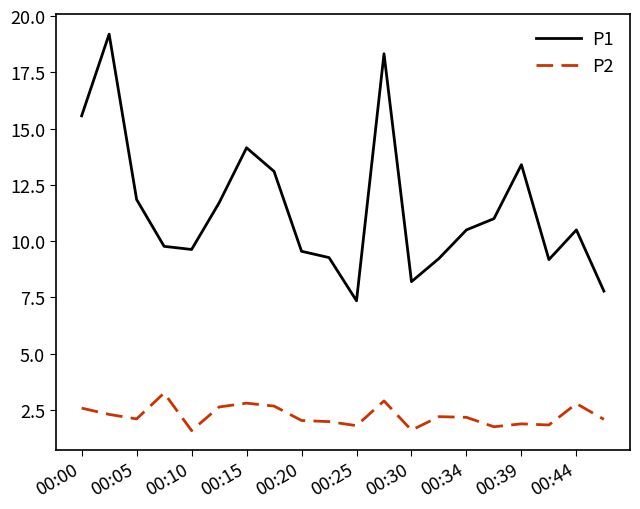

What is the highest value of the P1 series?

19.2